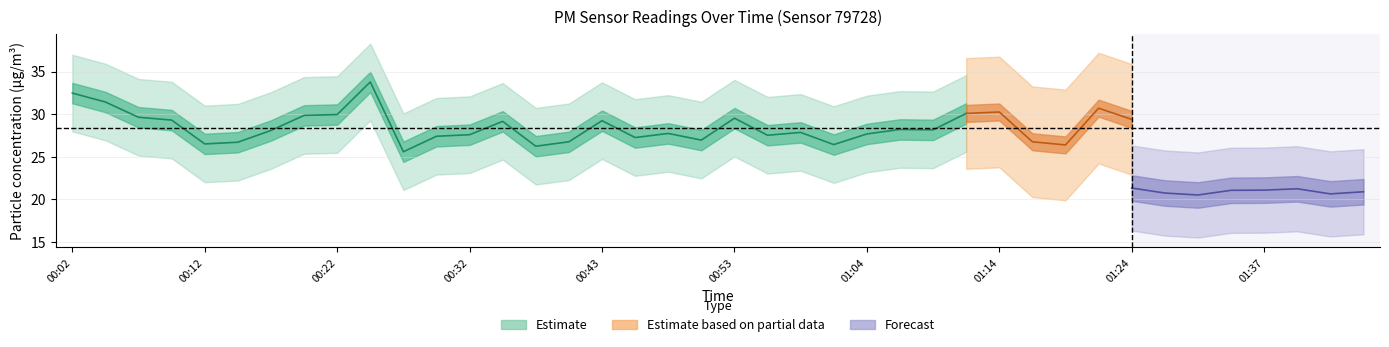

Is it true that P1 equals 29.2 at 00:43?

True